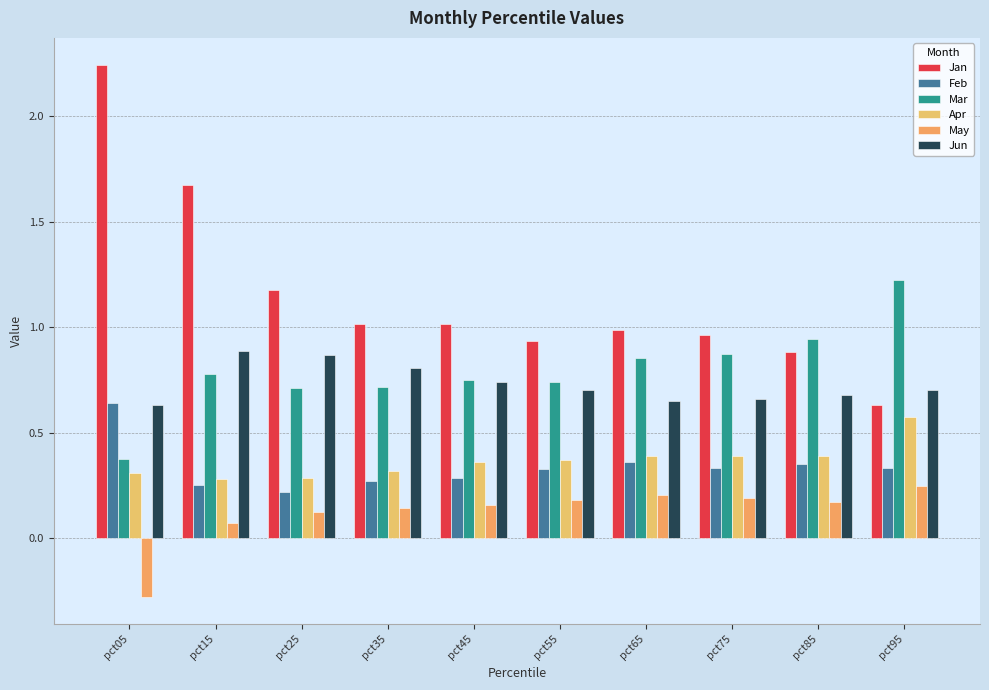

Is the value of Mar at pct95 greater than the value of Jan at pct35?

Yes